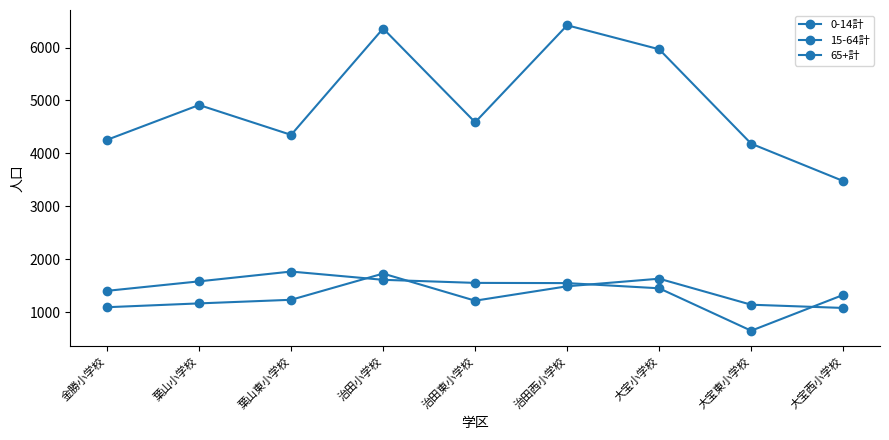

Where is the first local maximum for 0-14計?

治田小学校